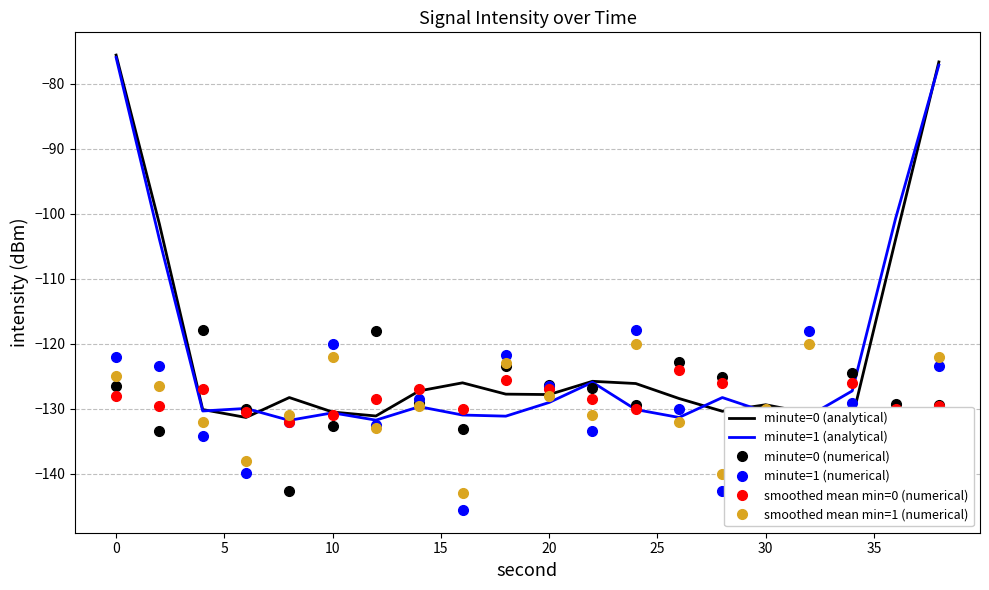

What is the maximum value for minute=1 (numerical)?

-117.9